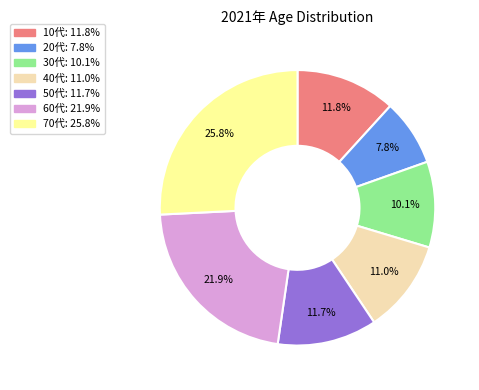

To the nearest percent, what is the difference between the 50代 and 30代 slice percentages?

2%